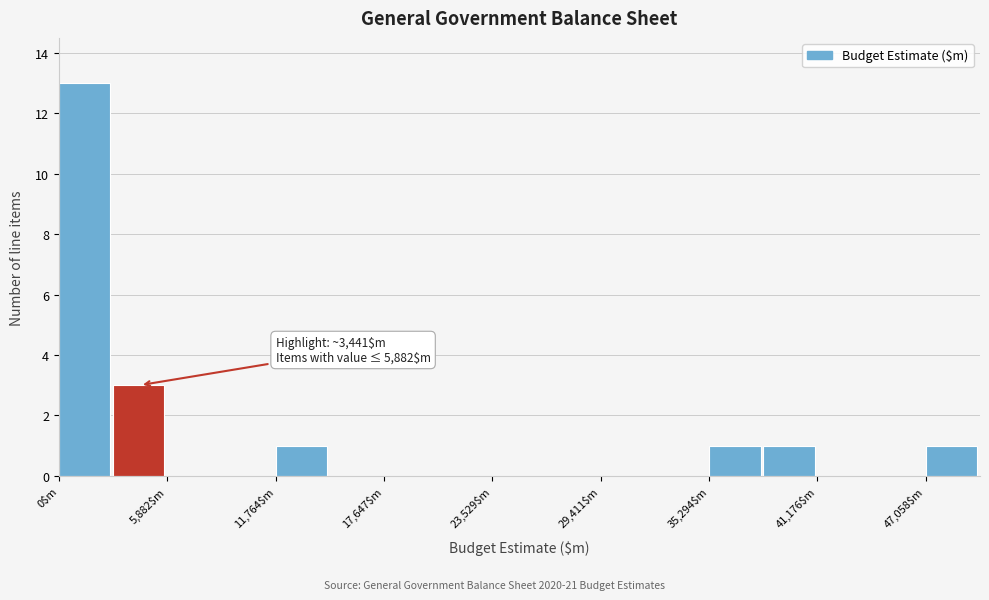

Around what value on the x-axis is the tallest bar? Give the approximate position of its centre, as read against the axis.

1000